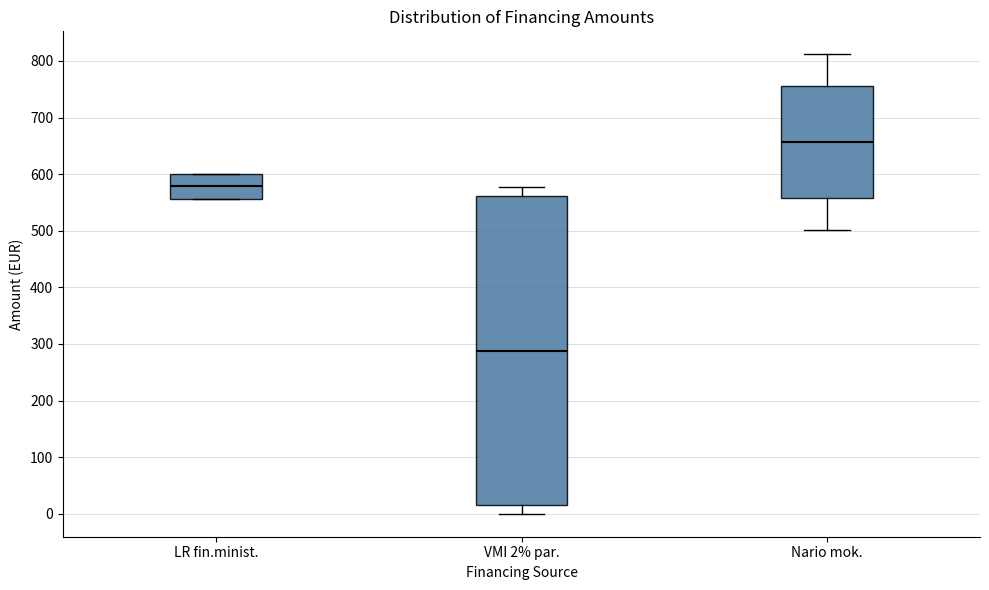

Reading left to right, transcribe this box plot: for each box, give where its median line is, the range the box spans, and where its two whiskers end, as read against the y-axis. The values are not printed on the chart, so give them approximately, as read against the axis.

LR fin.minist.: median 580, box 560 to 600, whiskers 560 to 600
VMI 2% par.: median 290, box 10 to 560, whiskers 0 to 580
Nario mok.: median 660, box 560 to 760, whiskers 500 to 810